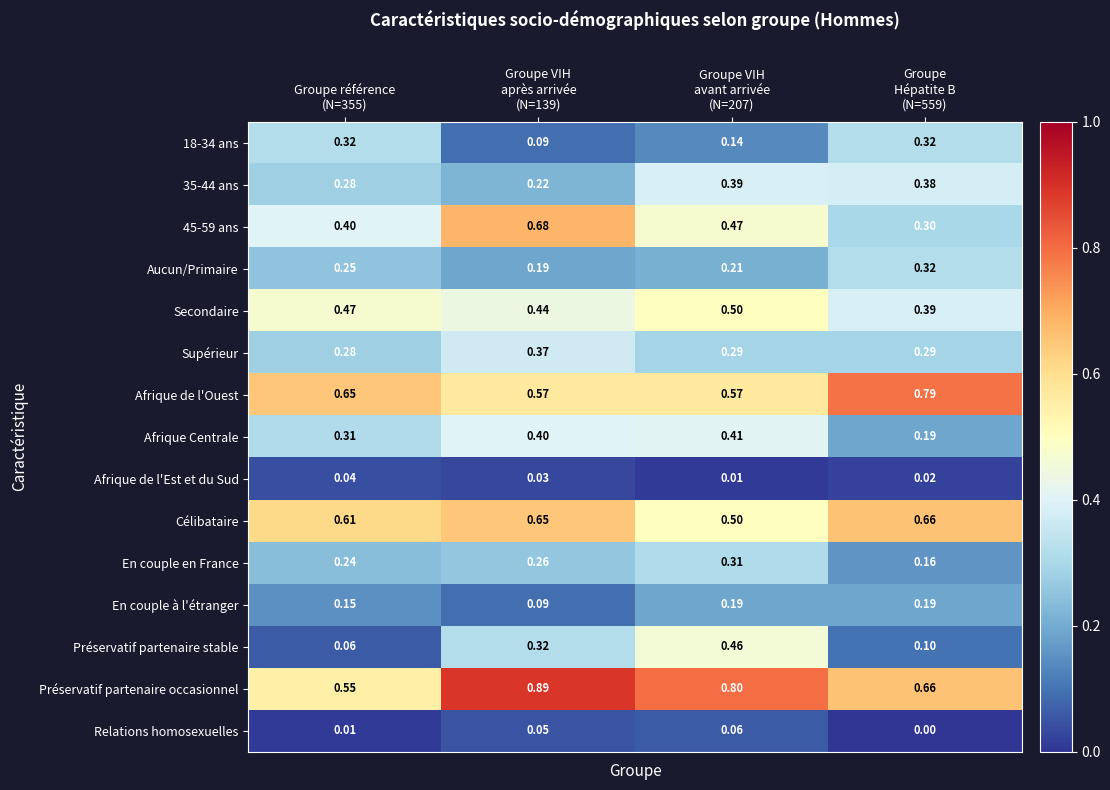

Which series has the widest spread of values?

Préservatif partenaire stable